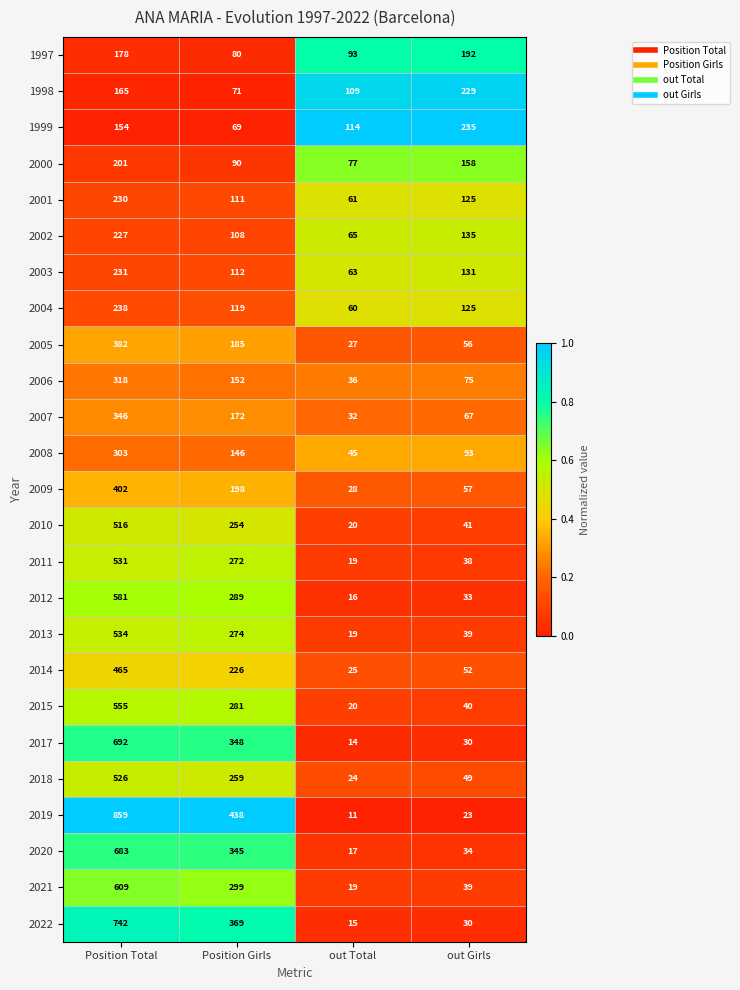

The 2021 series shows 609 at Position Total. True or false?

True